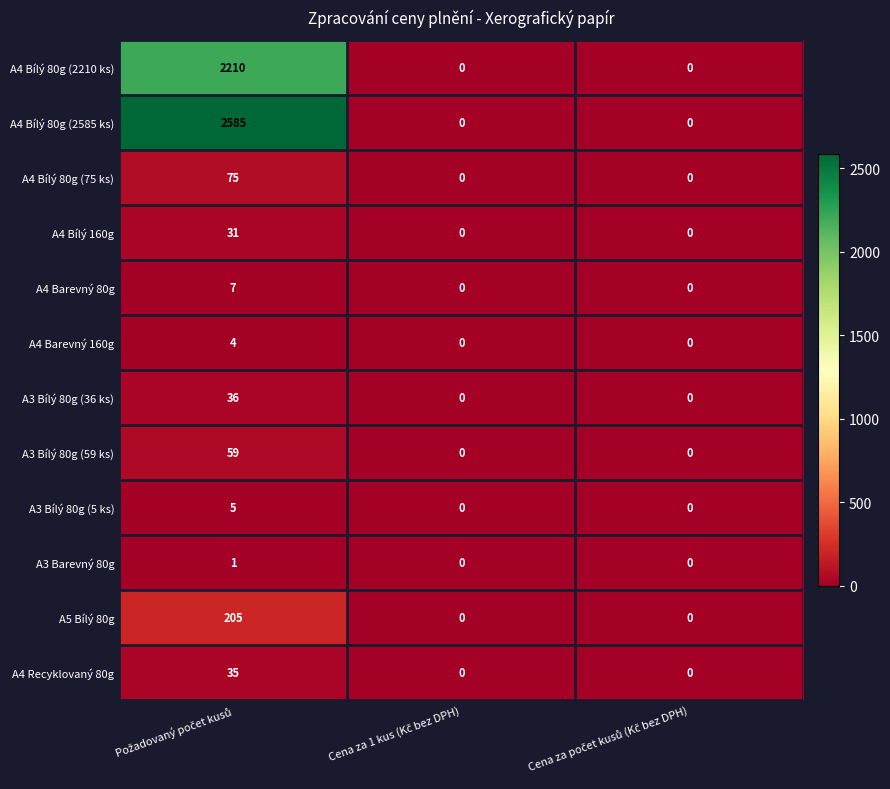

What is the sum of all A4 Bílý 80g (75 ks) values?

75